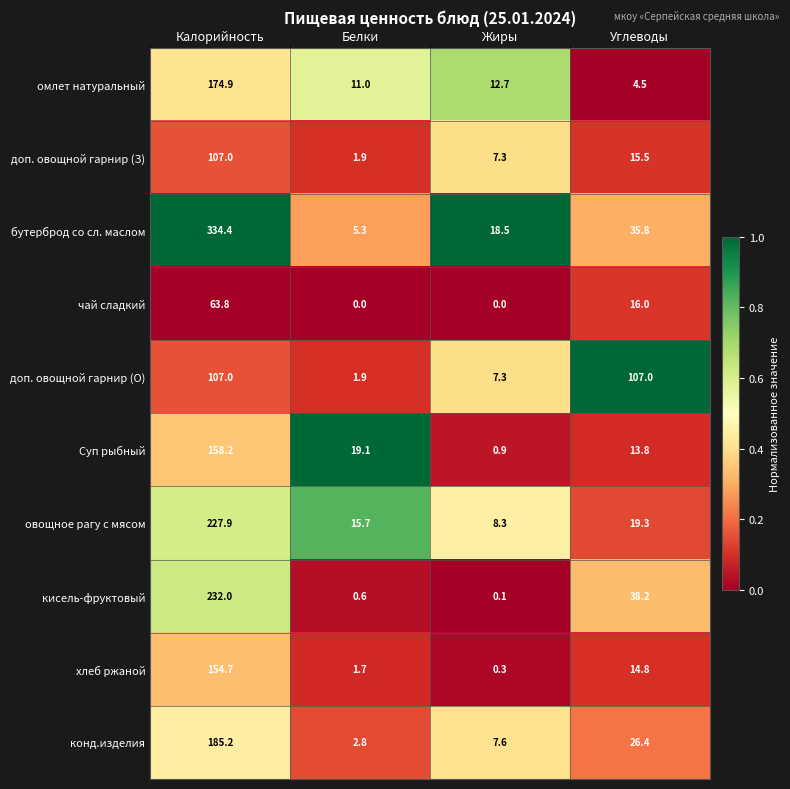

What is the average value of the доп. овощной гарнир (З) series?

32.9